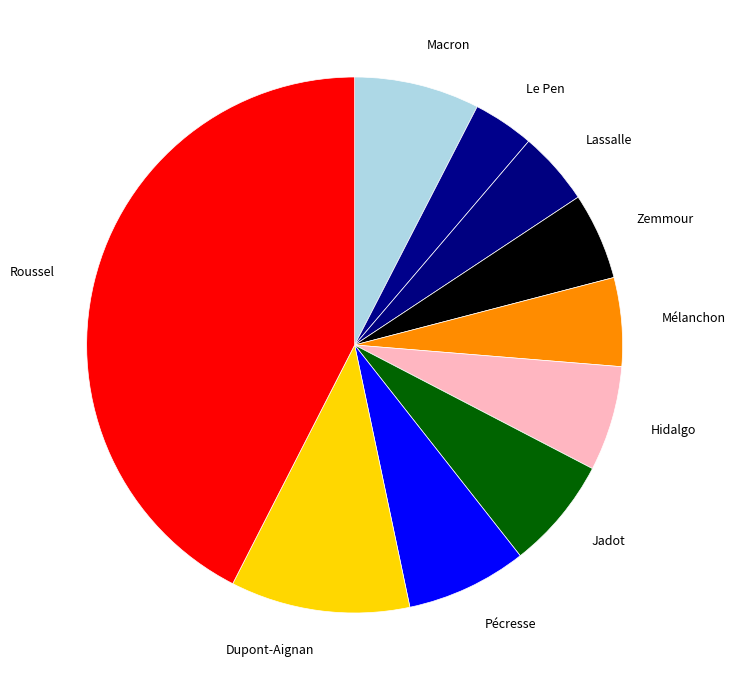

Which category has the smallest portion of the pie?

Le Pen